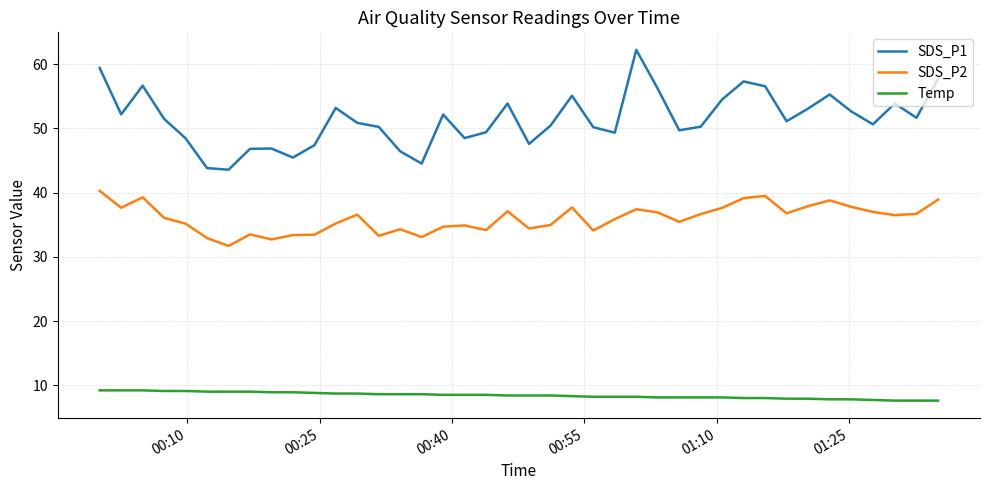

Which series has the widest spread of values?

SDS_P1